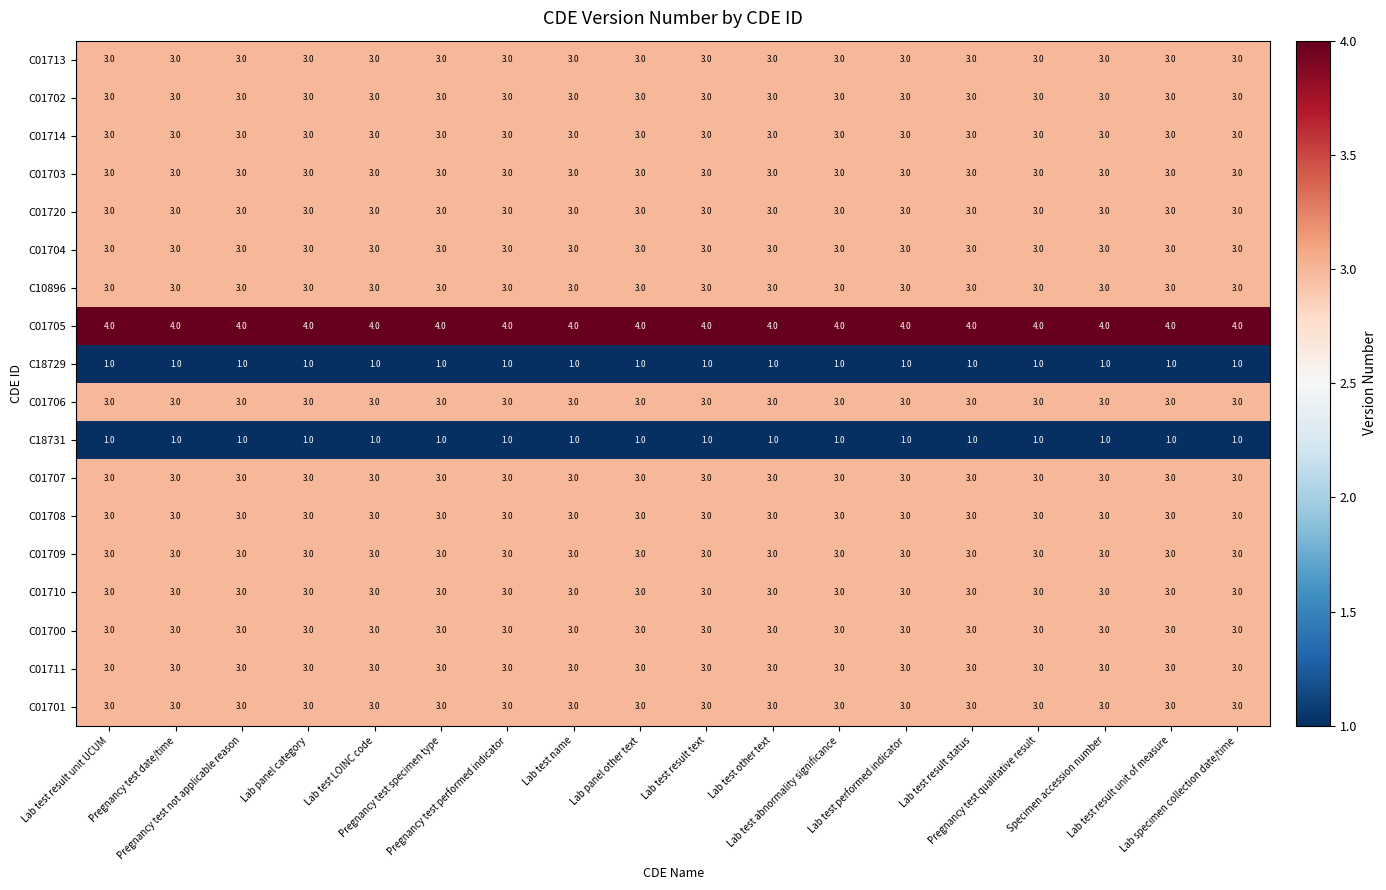

What is the sum of all C01713 values?

54